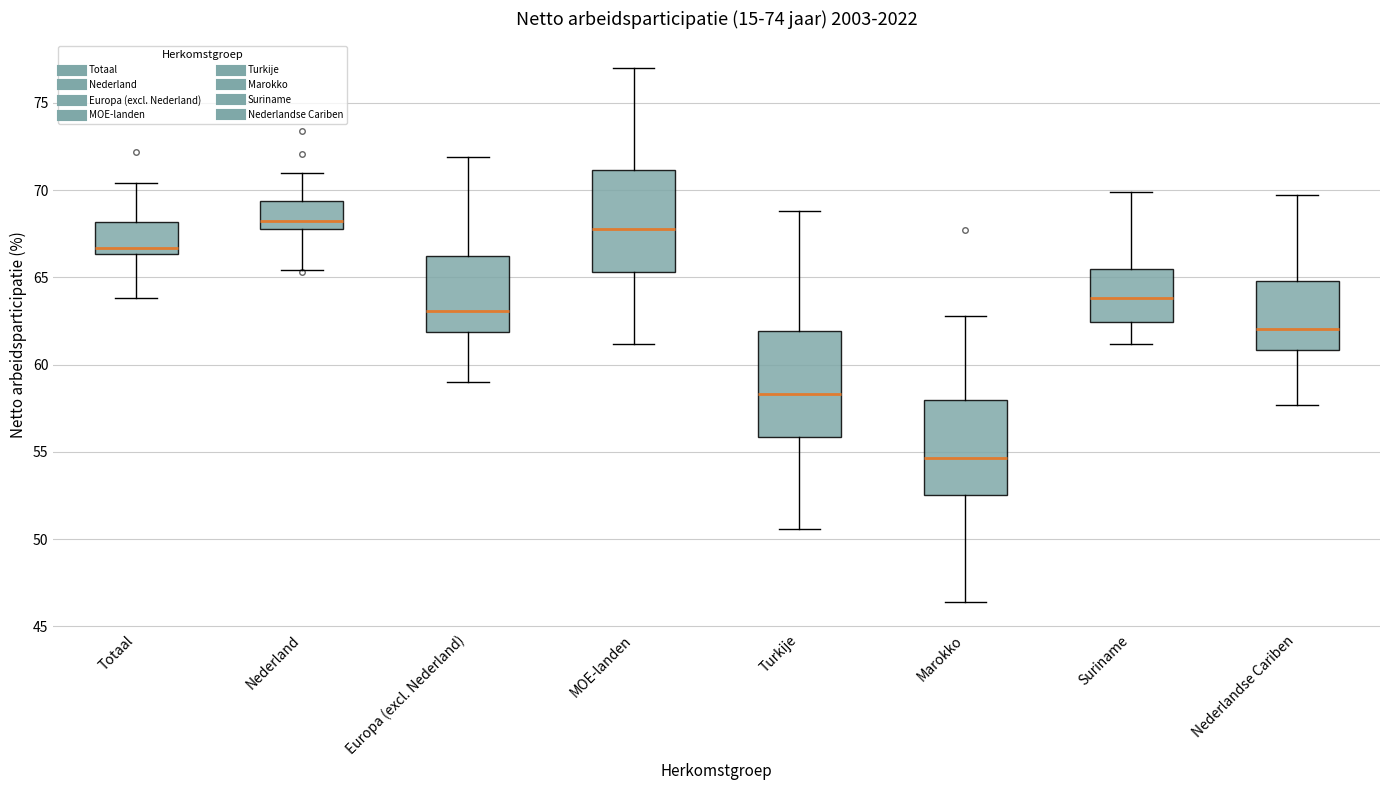

Reading left to right, transcribe this box plot: for each box, give where its median line is, the range the box spans, and where its two whiskers end, as read against the y-axis. The values are not printed on the chart, so give them approximately, as read against the axis.

Totaal: median 66.5 (just above the box's lower edge), box 66.5 to 68.0, whiskers 64.0 to 70.5
Nederland: median 68.5, box 68.0 to 69.5, whiskers 65.5 to 71.0
Europa (excl. Nederland): median 63.0, box 62.0 to 66.5, whiskers 59.0 to 72.0
MOE-landen: median 68.0, box 65.5 to 71.0, whiskers 61.0 to 77.0
Turkije: median 58.5, box 56.0 to 62.0, whiskers 50.5 to 69.0
Marokko: median 54.5, box 52.5 to 58.0, whiskers 46.5 to 63.0
Suriname: median 64.0, box 62.5 to 65.5, whiskers 61.0 to 70.0
Nederlandse Cariben: median 62.0, box 61.0 to 65.0, whiskers 57.5 to 69.5